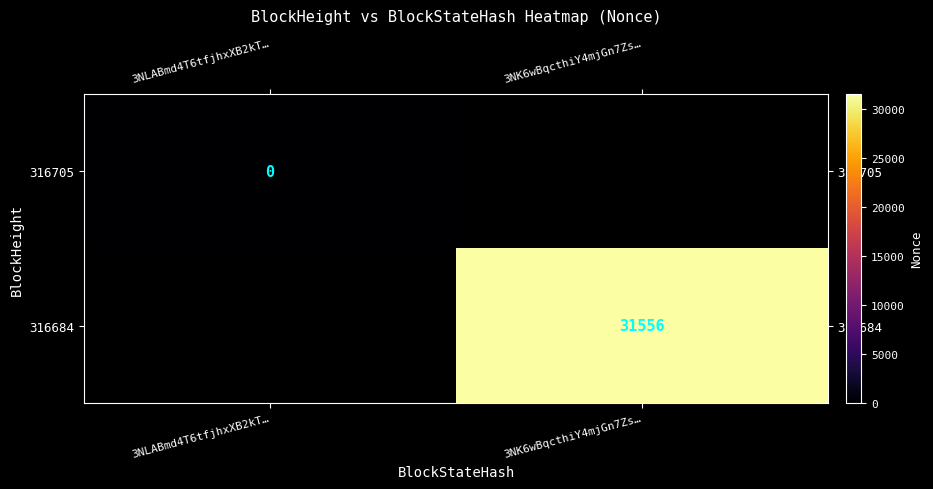

True or false: 316684 has a value of 43975 at 3NK6wBqcthiY4mjGn7Zs….

False